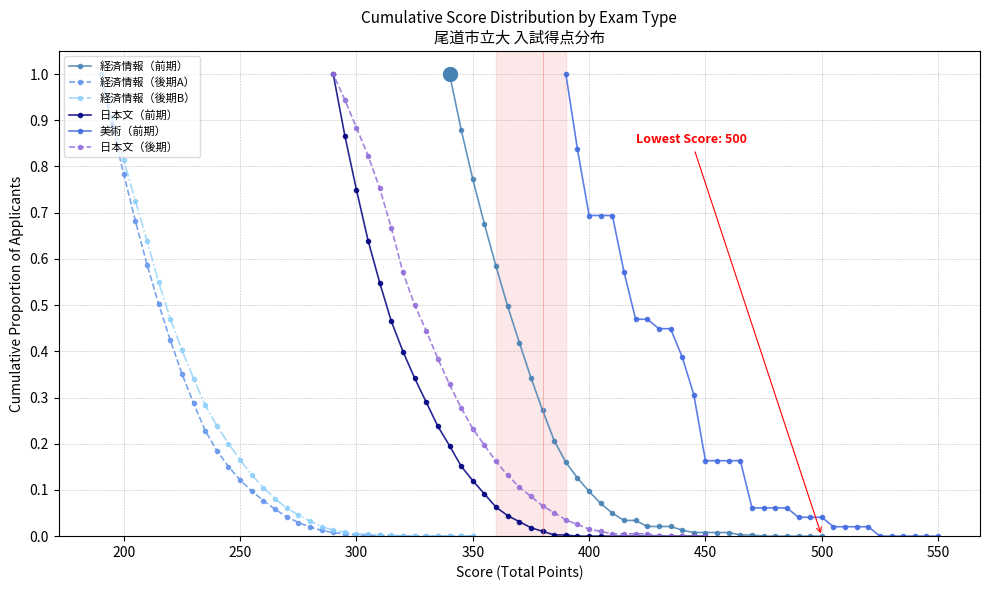

What is the maximum value for 経済情報（後期A）?

1.0